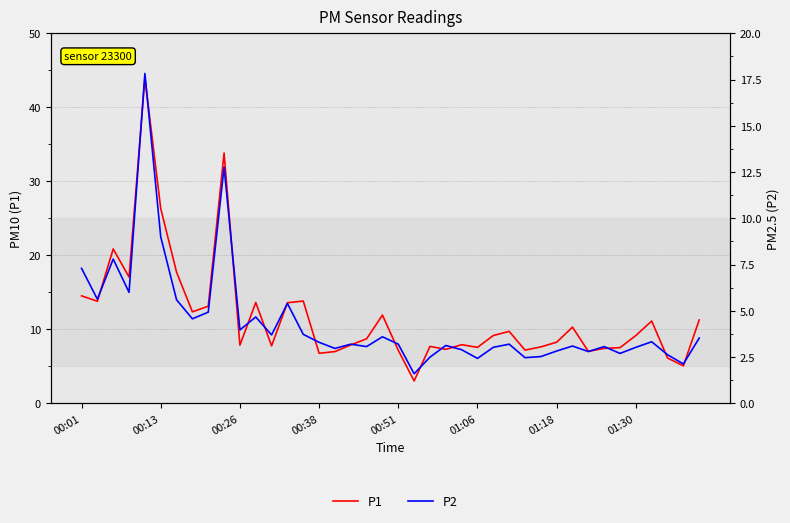

True or false: P2 has more than 1 points higher than both neighbors.

True